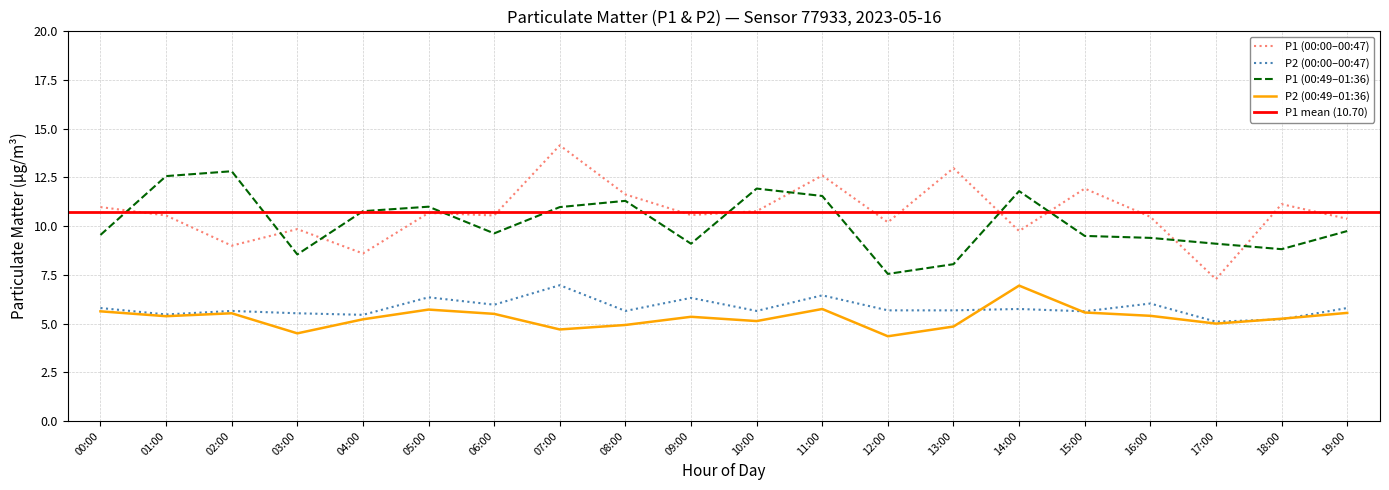

What is the lowest value of the P2 series?

5.1